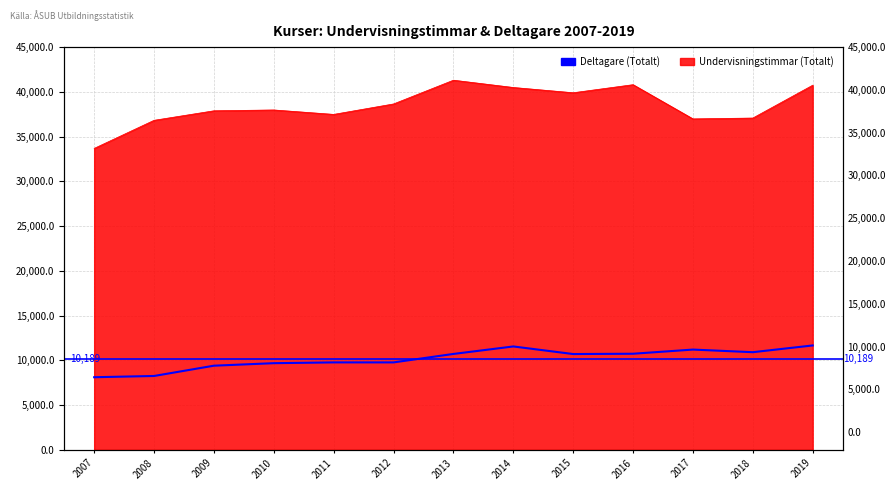

How many interior local valleys (lower than both neighbors) does the data have?

2